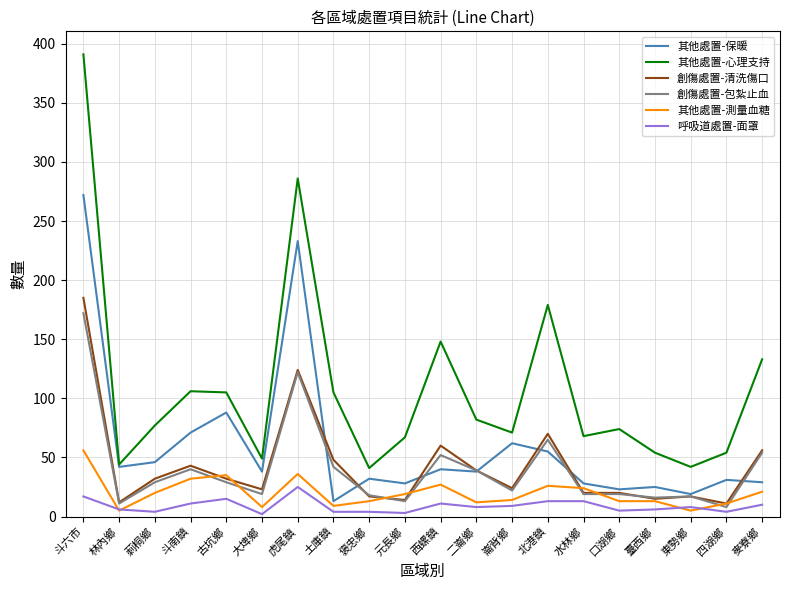

Read the 其他處置-測量血糖 value at 林內鄉.

5